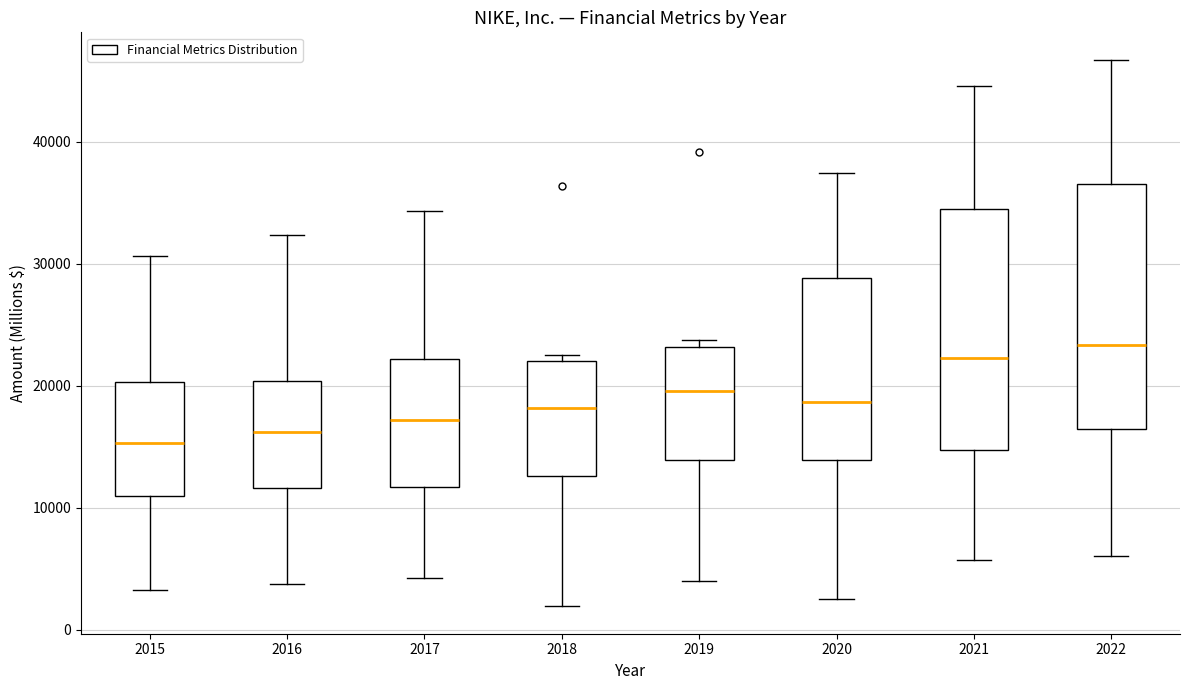

Reading left to right, transcribe this box plot: for each box, give where its median line is, the range the box spans, and where its two whiskers end, as read against the y-axis. The values are not printed on the chart, so give them approximately, as read against the axis.

2015: median 15000, box 11000 to 20000, whiskers 3000 to 31000
2016: median 16000, box 12000 to 20000, whiskers 4000 to 32000
2017: median 17000, box 12000 to 22000, whiskers 4000 to 34000
2018: median 18000, box 13000 to 22000, whiskers 2000 to 23000
2019: median 20000, box 14000 to 23000, whiskers 4000 to 24000
2020: median 19000, box 14000 to 29000, whiskers 3000 to 37000
2021: median 22000, box 15000 to 34000, whiskers 6000 to 45000
2022: median 23000, box 16000 to 37000, whiskers 6000 to 47000